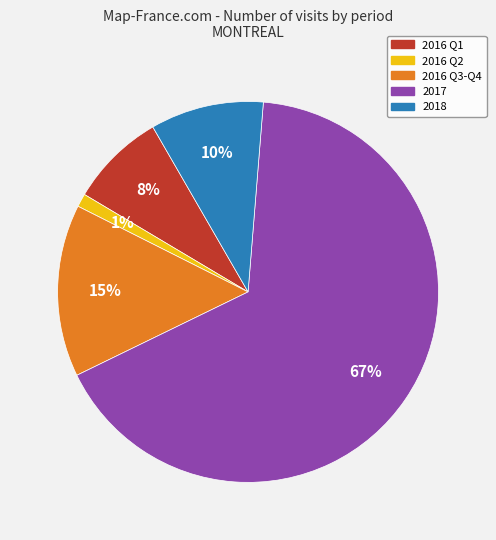

Is it true that 2016 Q3-Q4 is 15% of the pie?

True